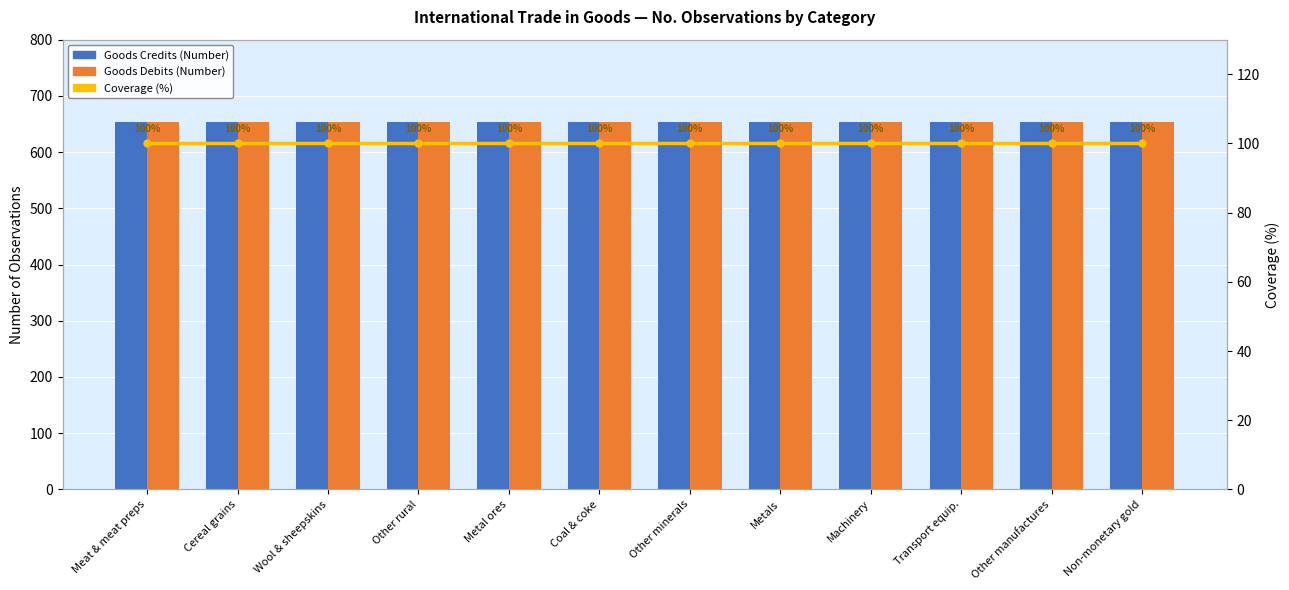

Reading left to right, what are all the values shown in this chart?

Goods Credits (Number): Meat & meat preps=653	Cereal grains=653	Wool & sheepskins=653	Other rural=653	Metal ores=653	Coal & coke=653	Other minerals=653	Metals=653	Machinery=653	Transport equip.=653	Other manufactures=653	Non-monetary gold=653
Goods Debits (Number): Meat & meat preps=653	Cereal grains=653	Wool & sheepskins=653	Other rural=653	Metal ores=653	Coal & coke=653	Other minerals=653	Metals=653	Machinery=653	Transport equip.=653	Other manufactures=653	Non-monetary gold=653
Coverage (%): Meat & meat preps=100	Cereal grains=100	Wool & sheepskins=100	Other rural=100	Metal ores=100	Coal & coke=100	Other minerals=100	Metals=100	Machinery=100	Transport equip.=100	Other manufactures=100	Non-monetary gold=100